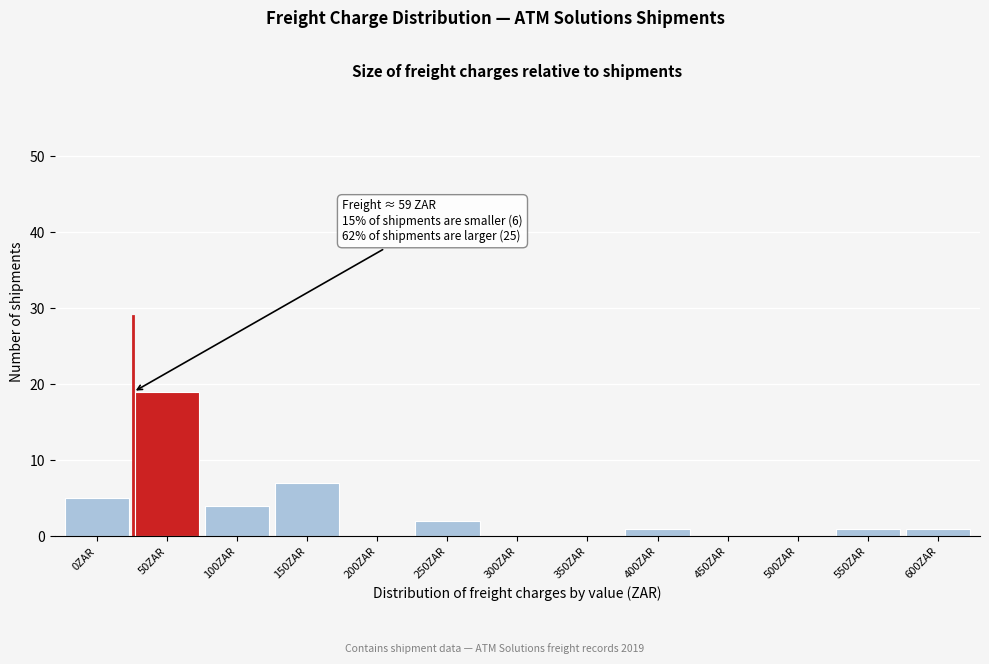

Reading left to right, extract all data points from this chart.

0ZAR=5	50ZAR=19	100ZAR=4	150ZAR=7	200ZAR=0	250ZAR=2	300ZAR=0	350ZAR=0	400ZAR=1	450ZAR=0	500ZAR=0	550ZAR=1	600ZAR=1